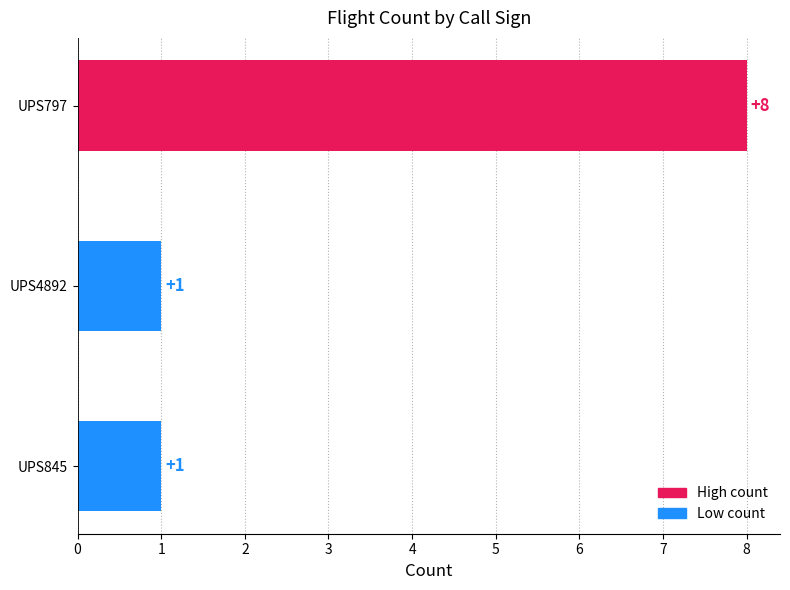

What is the change in value from UPS797 to UPS845?

-7